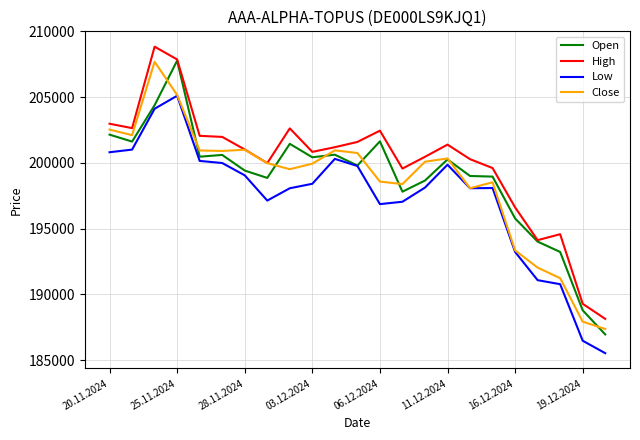

Is this an area chart (filled region under the line)?

No